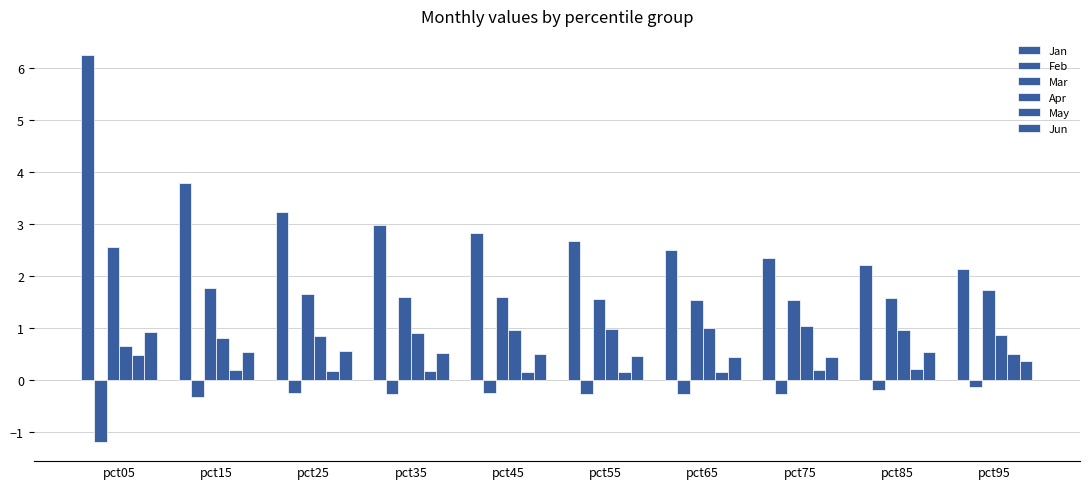

Between pct15 and pct95, which is larger?

pct15